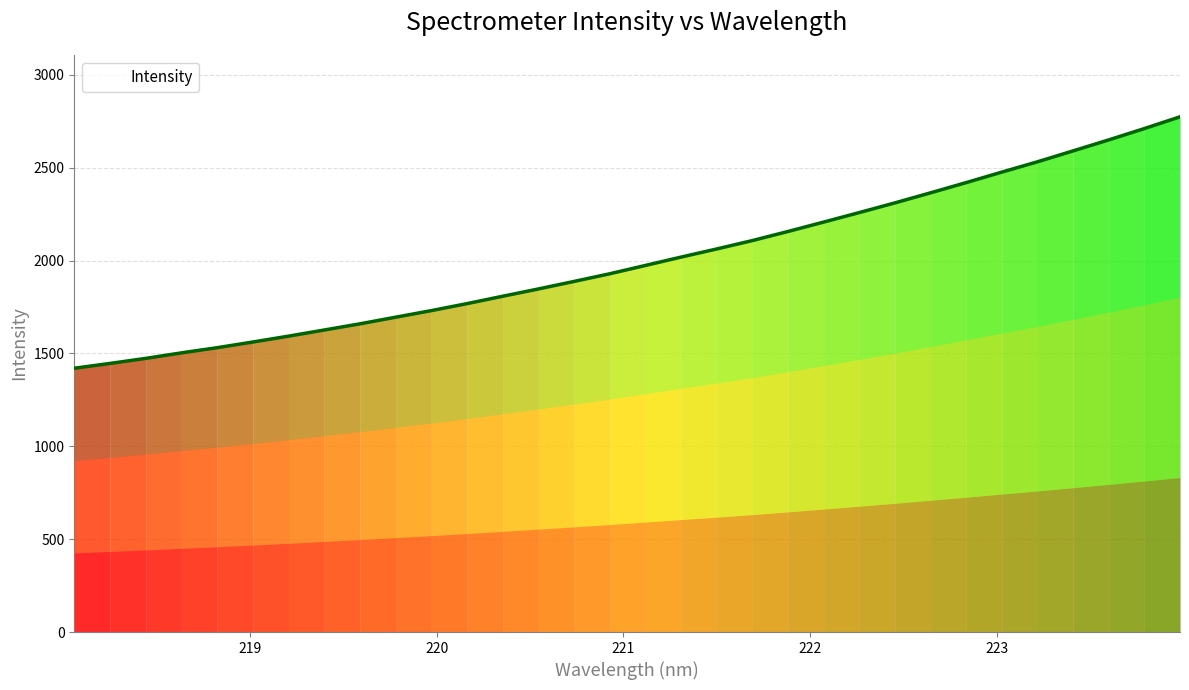

What is the average value?

2002.6